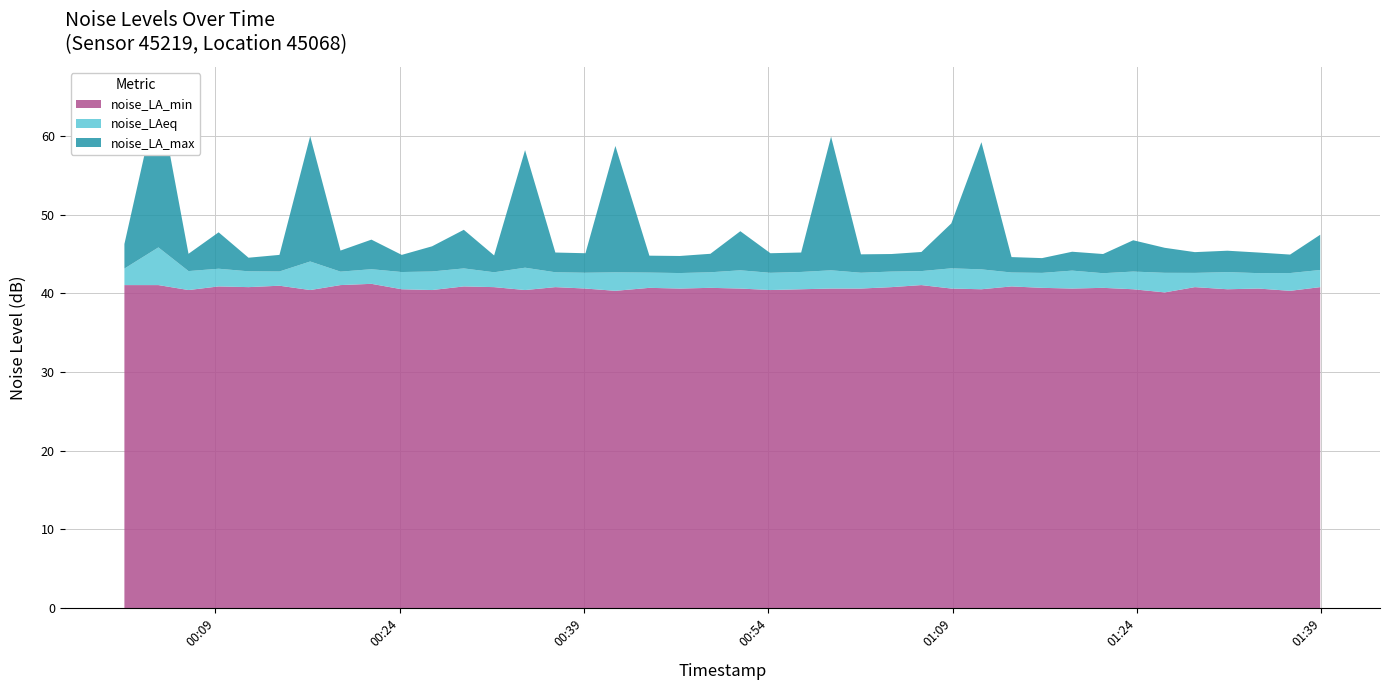

Reading right to left, list all the values displayed in this chart.

noise_LA_max: 39=47.5	38=44.9	37=45.2	36=45.4	35=45.2	34=45.8	33=46.8	32=45.0	31=45.3	30=44.5	29=44.6	28=59.2	27=48.9	26=45.3	25=45.0	24=45.0	23=59.9	22=45.2	21=45.1	20=47.9	19=45.0	18=44.8	17=44.8	16=58.8	15=45.1	14=45.2	13=58.2	12=44.8	11=48.1	10=46.0	9=44.9	8=46.8	7=45.5	6=60.0	5=44.9	4=44.5	3=47.8	2=45.0	1=65.5	0=46.3
noise_LAeq: 39=43.0	38=42.6	37=42.6	36=42.7	35=42.6	34=42.6	33=42.8	32=42.6	31=42.9	30=42.6	29=42.7	28=43.1	27=43.2	26=42.8	25=42.8	24=42.6	23=42.9	22=42.7	21=42.6	20=42.9	19=42.7	18=42.6	17=42.6	16=42.7	15=42.6	14=42.7	13=43.3	12=42.7	11=43.2	10=42.8	9=42.7	8=43.1	7=42.8	6=44.1	5=42.8	4=42.8	3=43.1	2=42.8	1=45.9	0=43.2
noise_LA_min: 39=40.8	38=40.3	37=40.6	36=40.5	35=40.8	34=40.1	33=40.5	32=40.7	31=40.6	30=40.7	29=40.9	28=40.5	27=40.6	26=41.1	25=40.8	24=40.6	23=40.6	22=40.5	21=40.4	20=40.6	19=40.7	18=40.6	17=40.7	16=40.3	15=40.6	14=40.8	13=40.4	12=40.8	11=40.9	10=40.4	9=40.5	8=41.2	7=41.1	6=40.4	5=41.0	4=40.8	3=40.9	2=40.4	1=41.1	0=41.1